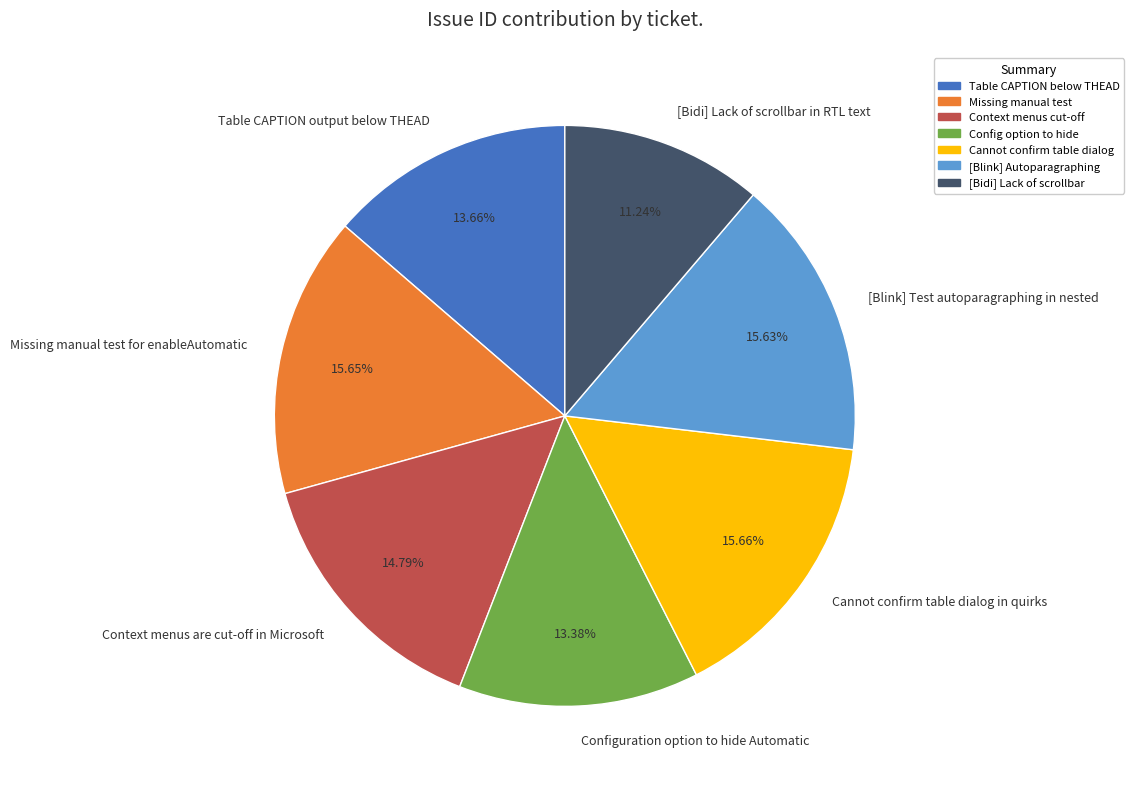

Is Table CAPTION output below THEAD the majority of the pie?

No